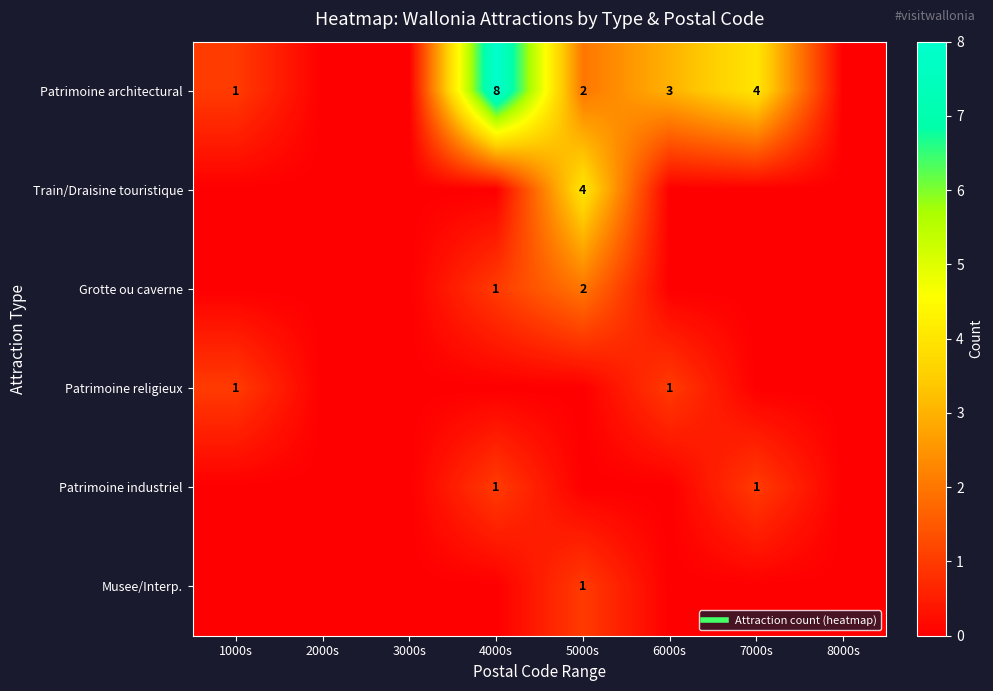

Read the Grotte ou caverne value at 5000s.

2